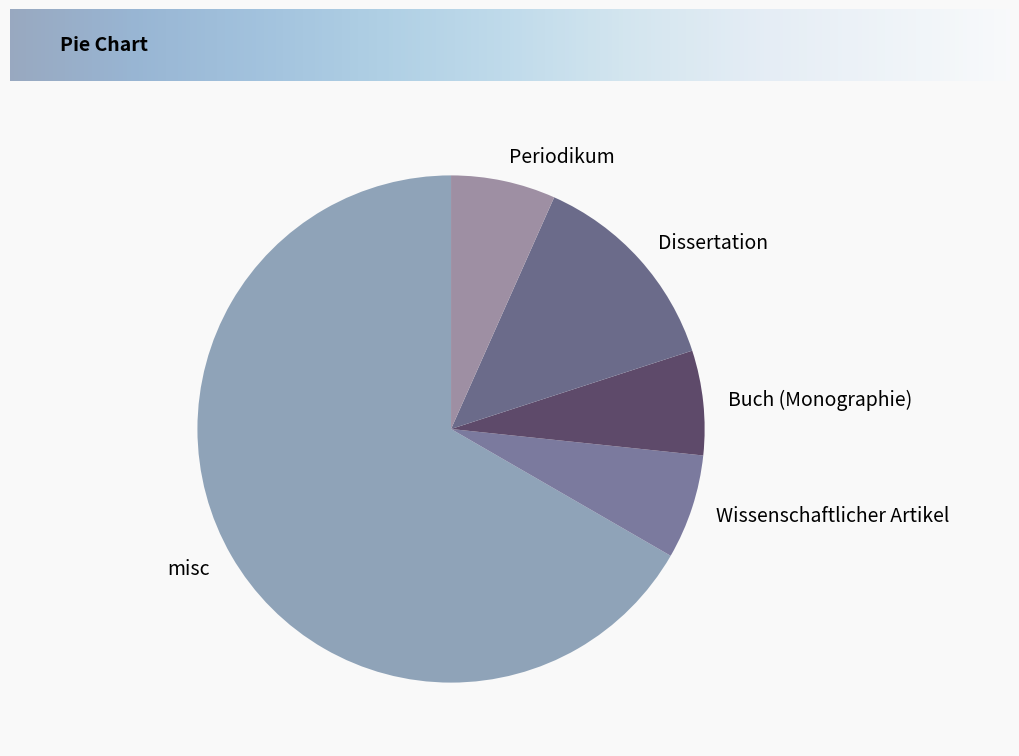

Do Periodikum and Dissertation together represent more than half of the pie?

No